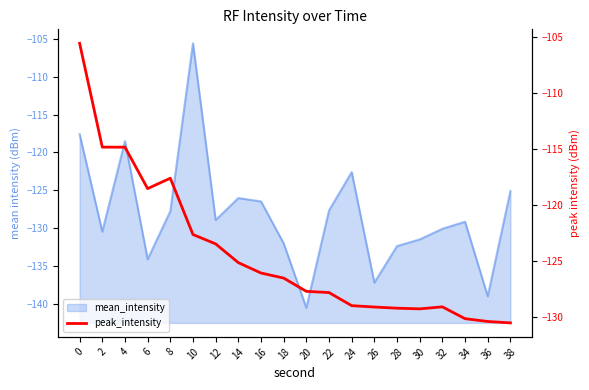

Rank the categories by value from lowest to highest.

38, 36, 34, 30, 28, 26, 32, 24, 22, 20, 18, 16, 14, 12, 10, 6, 8, 4, 2, 0